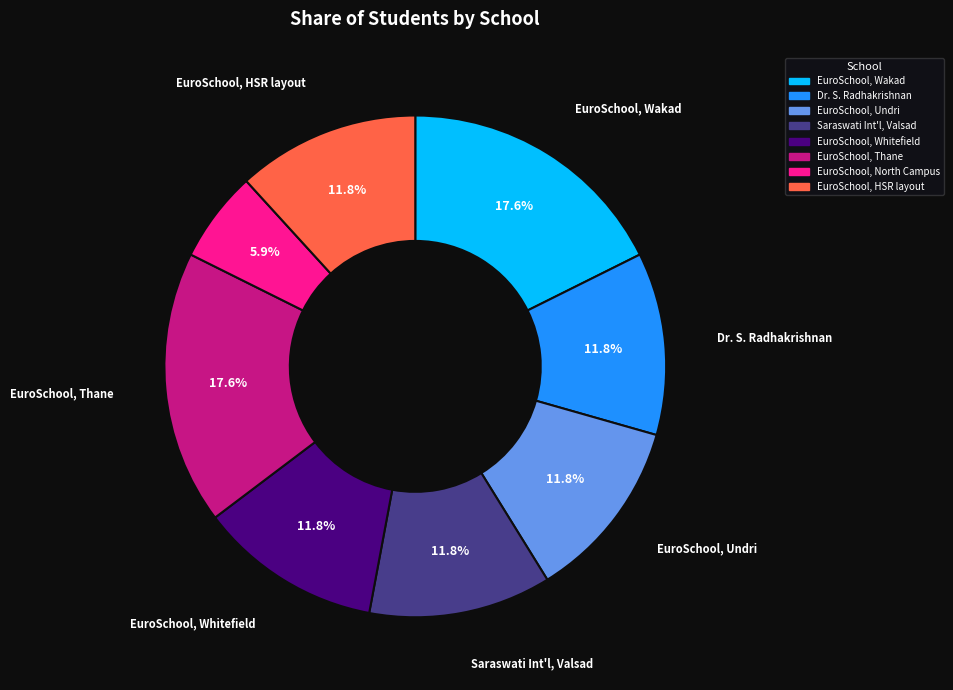

Is there a majority slice in this chart?

No